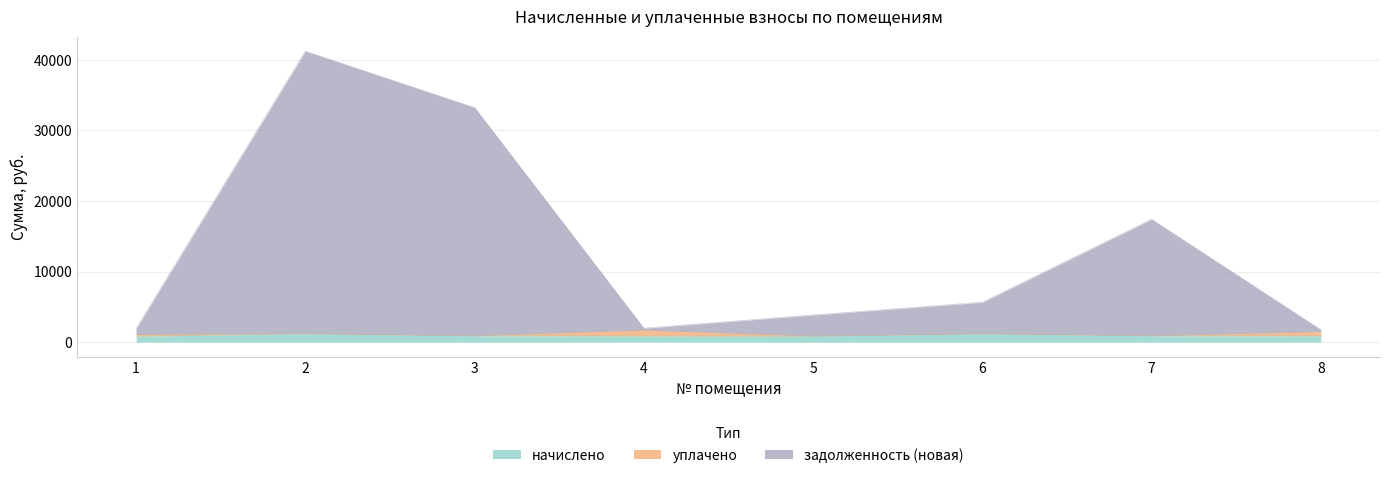

At which label is задолженность (новая) closest to 21502?

7